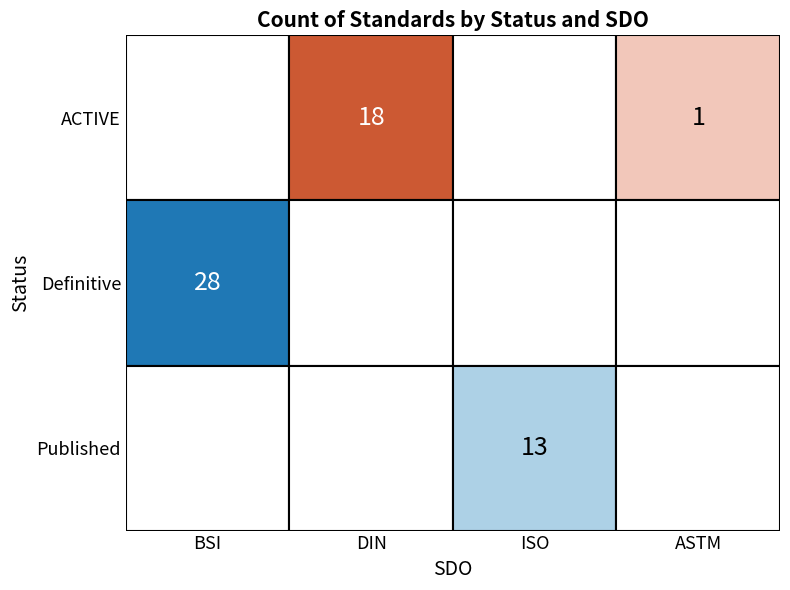

True or false: ACTIVE has a value of 1 at ASTM.

True